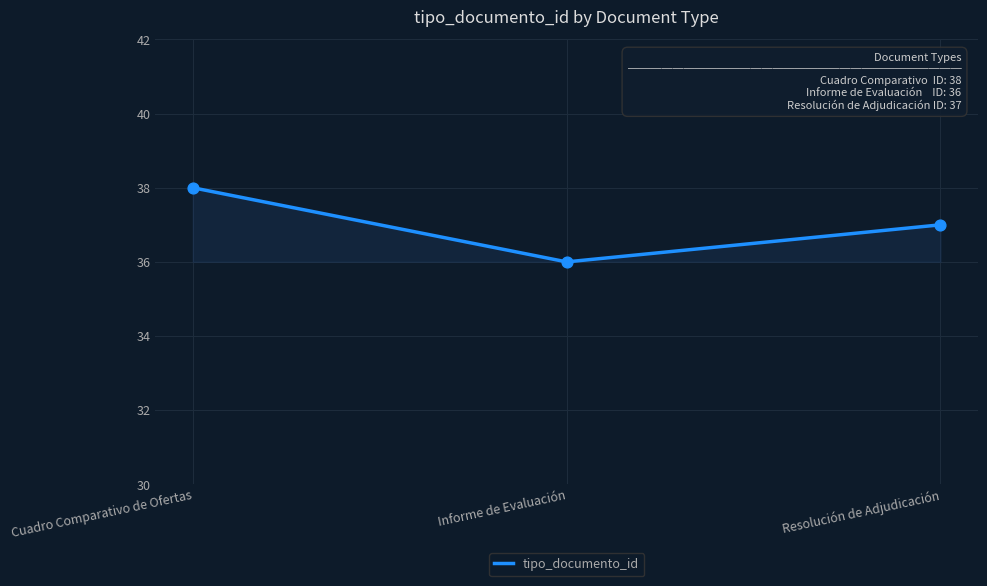

What is the highest value of the tipo_documento_id series?

38.0